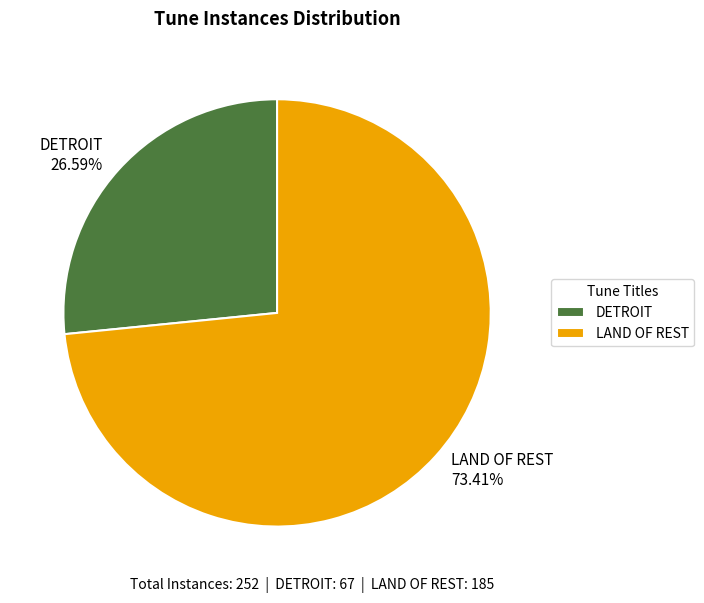

Which slice is the smallest?

DETROIT